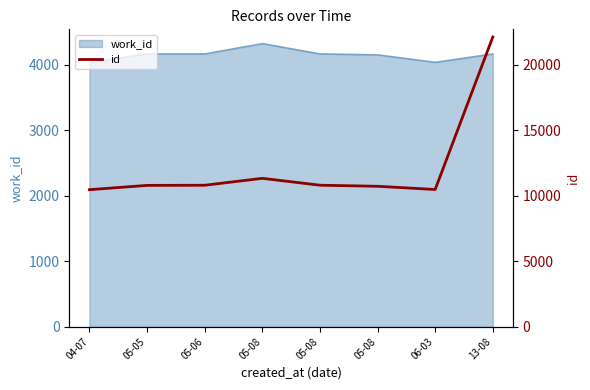

How many lines are shown in the chart?

1